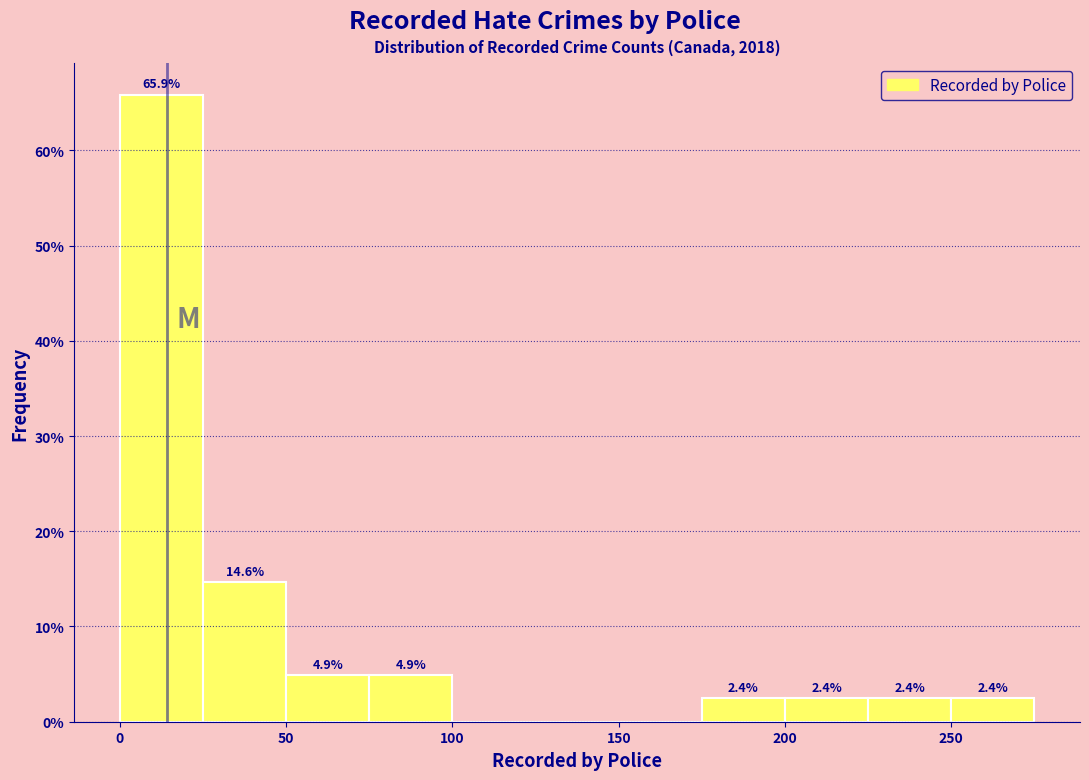

Which range on the x-axis has the tallest bar?

0 to 25